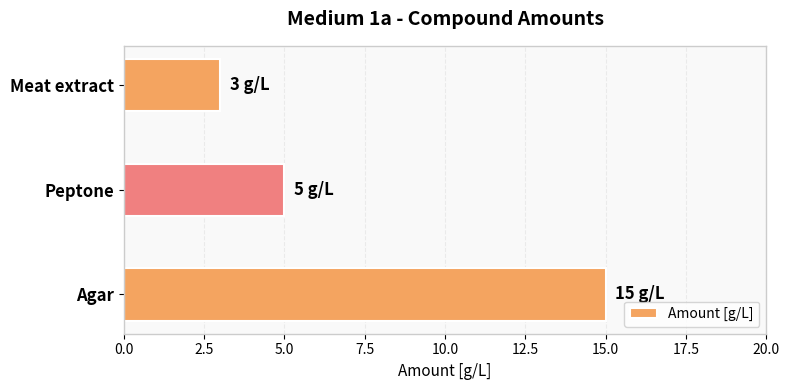

What is the minimum value shown in the chart?

3